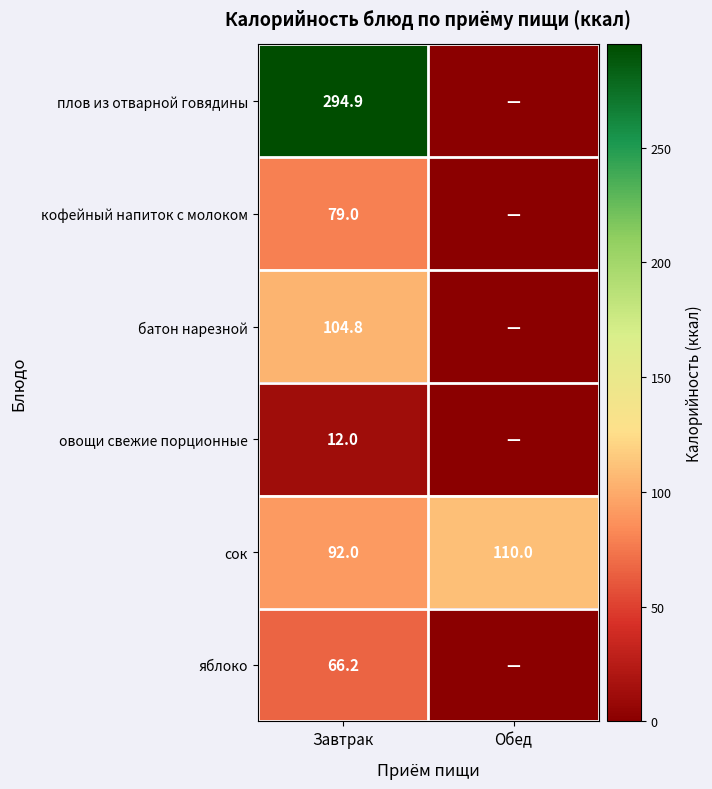

Rank the series at Завтрак from highest to lowest value.

плов из отварной говядины, батон нарезной, сок, кофейный напиток с молоком, яблоко, овощи свежие порционные